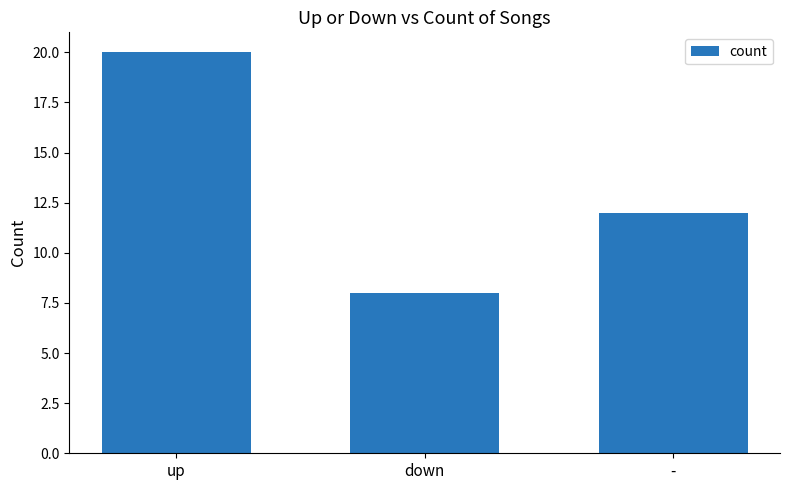

How many bars are there in total?

3